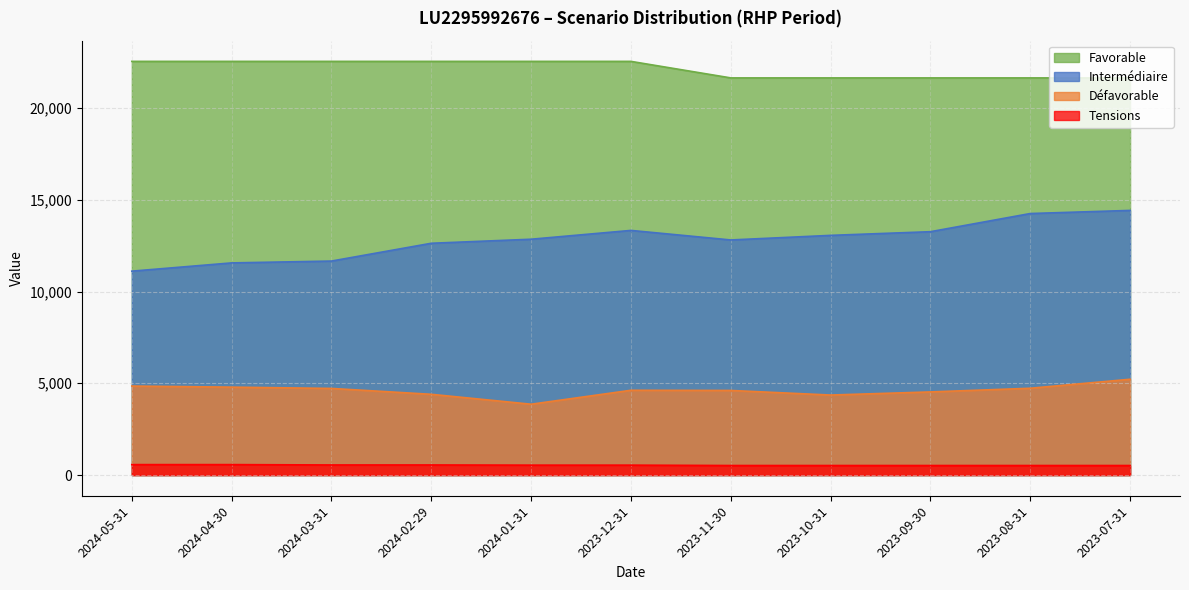

Which category has the lowest value in the Favorable series?

2023-11-30